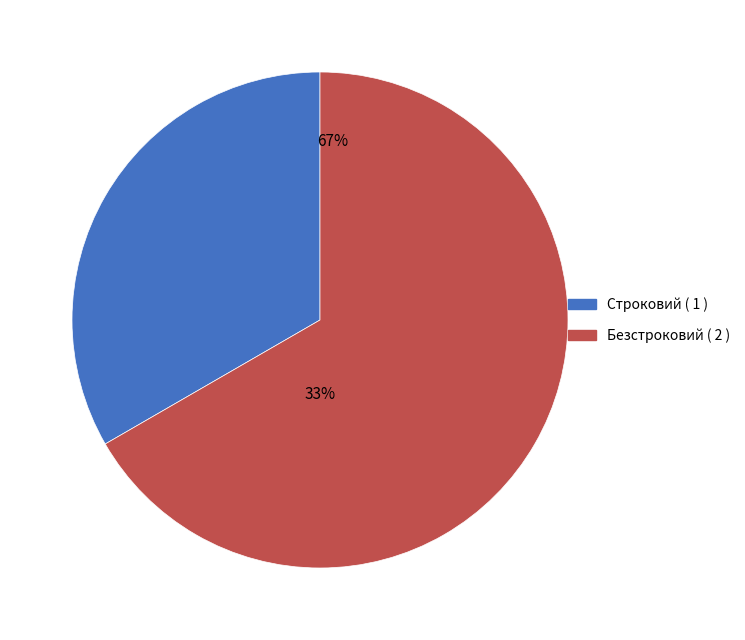

To the nearest percent, what percentage of the pie is Безстроковий?

67%